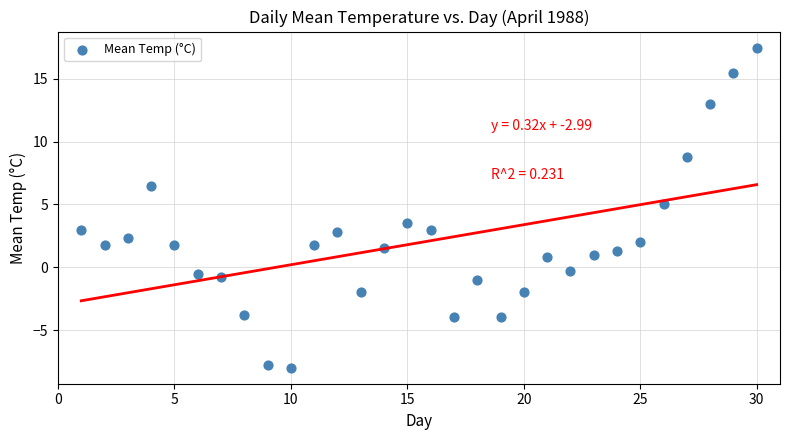

What is the range of X values (max minus min)?

29.0